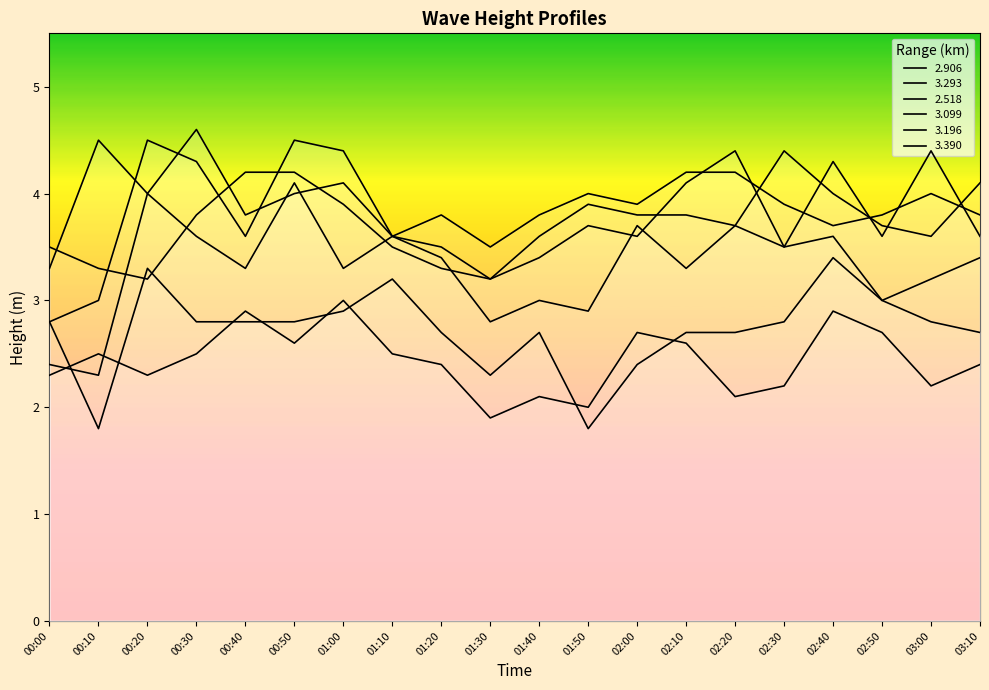

Which has a higher value, 03:10 or 01:20?

03:10